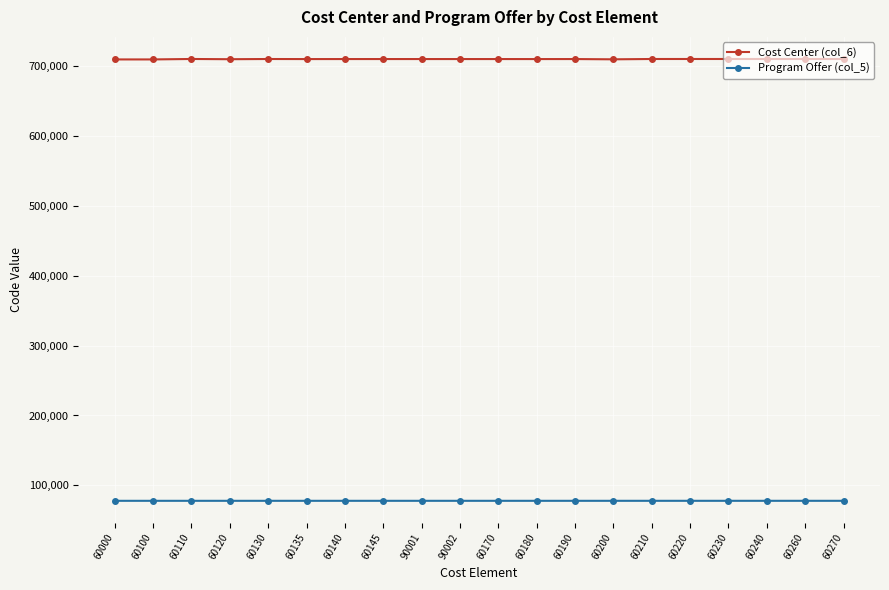

Is it true that Cost Center (col_6) equals 401405 at 60000?

False